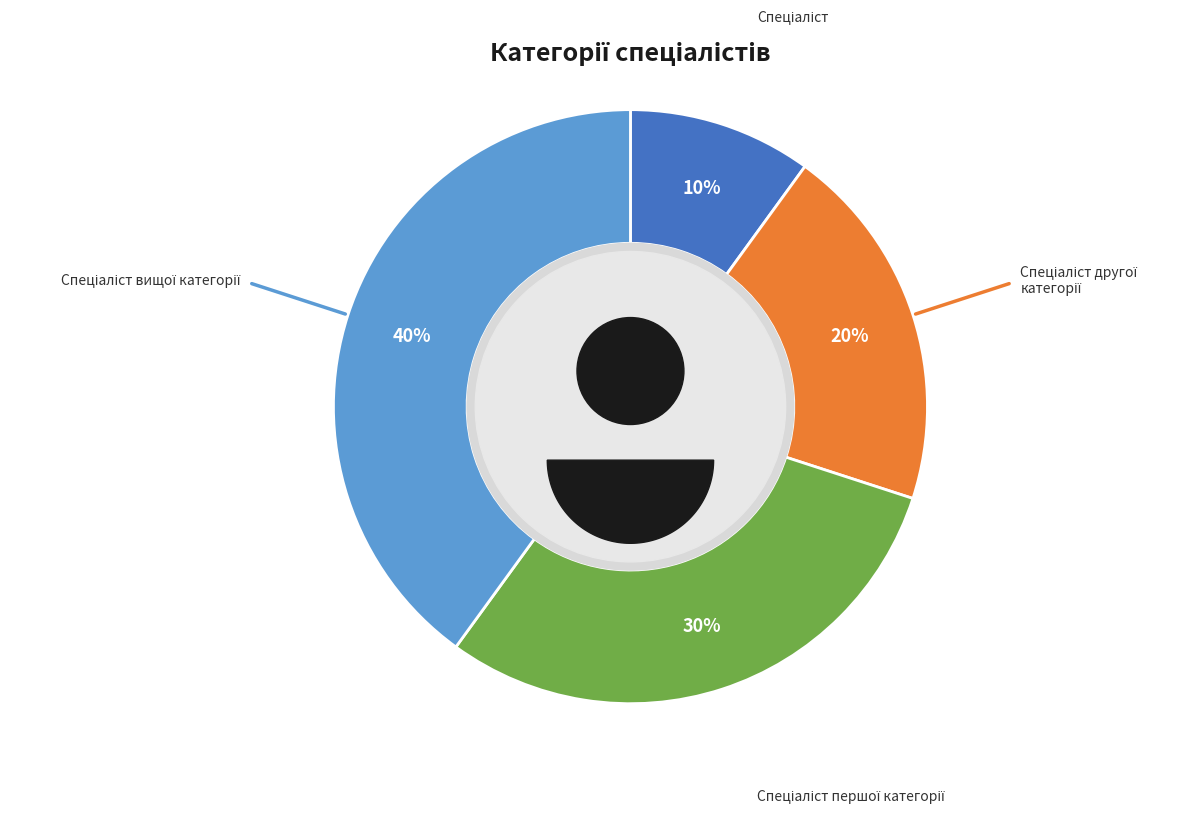

The Спеціаліст slice represents 21% of the pie. True or false?

False